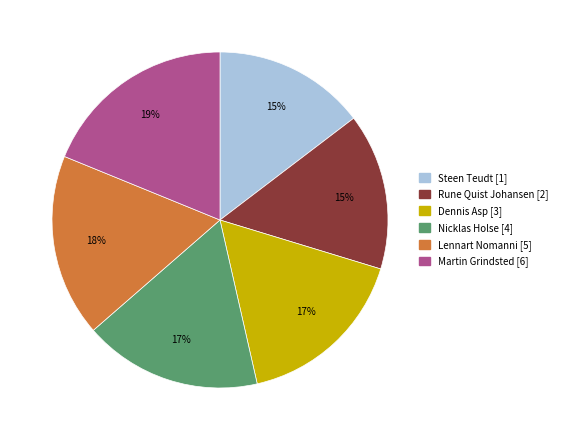

Which has a higher value, Lennart Nomanni or Steen Teudt?

Lennart Nomanni